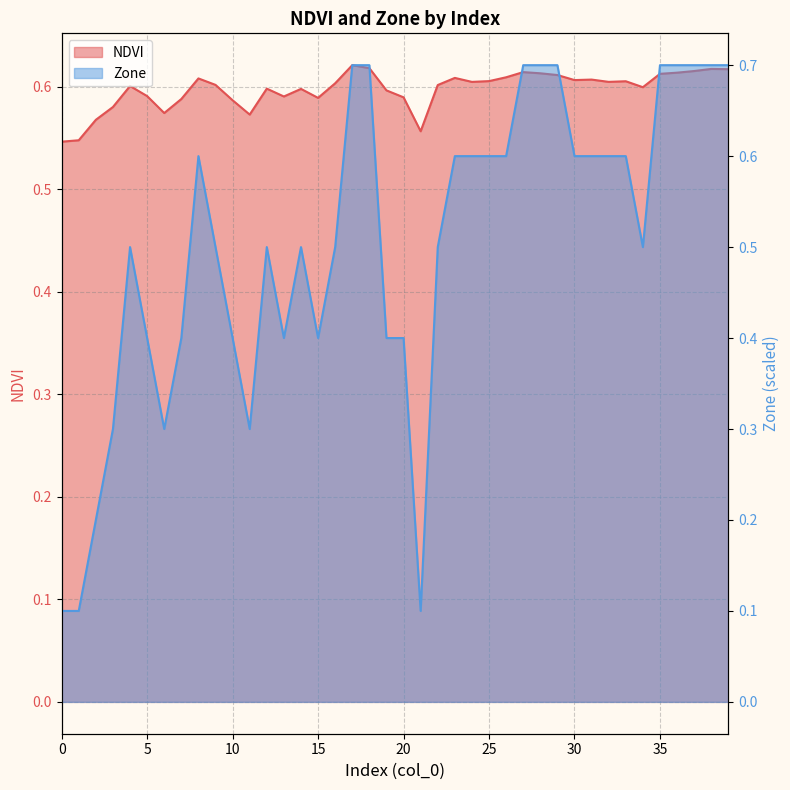

What is the difference between the maximum and second lowest values in the NDVI series?

0.1